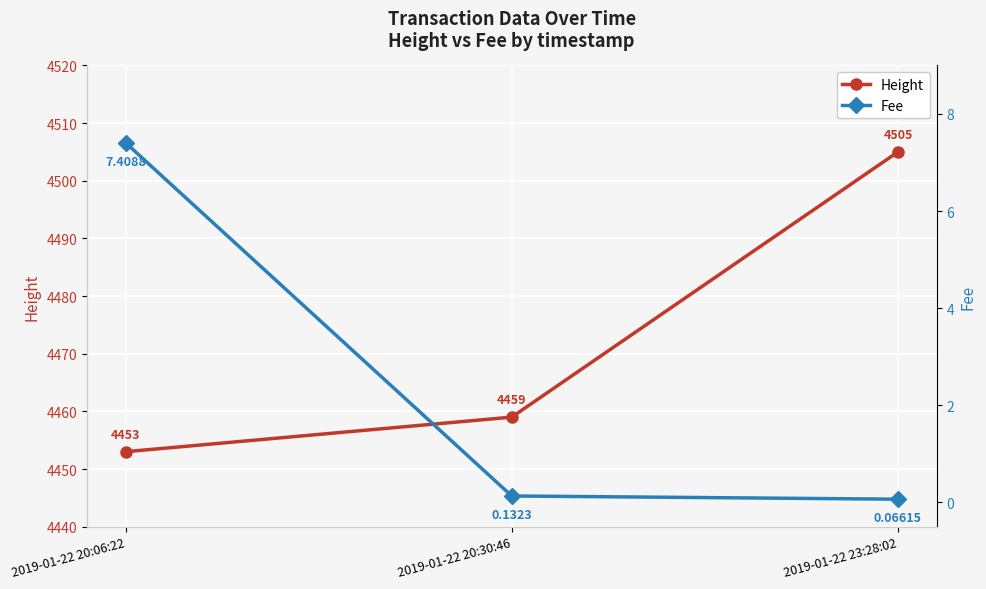

List the labels in order of Fee value, largest first.

2019-01-22 20:06:22, 2019-01-22 20:30:46, 2019-01-22 23:28:02